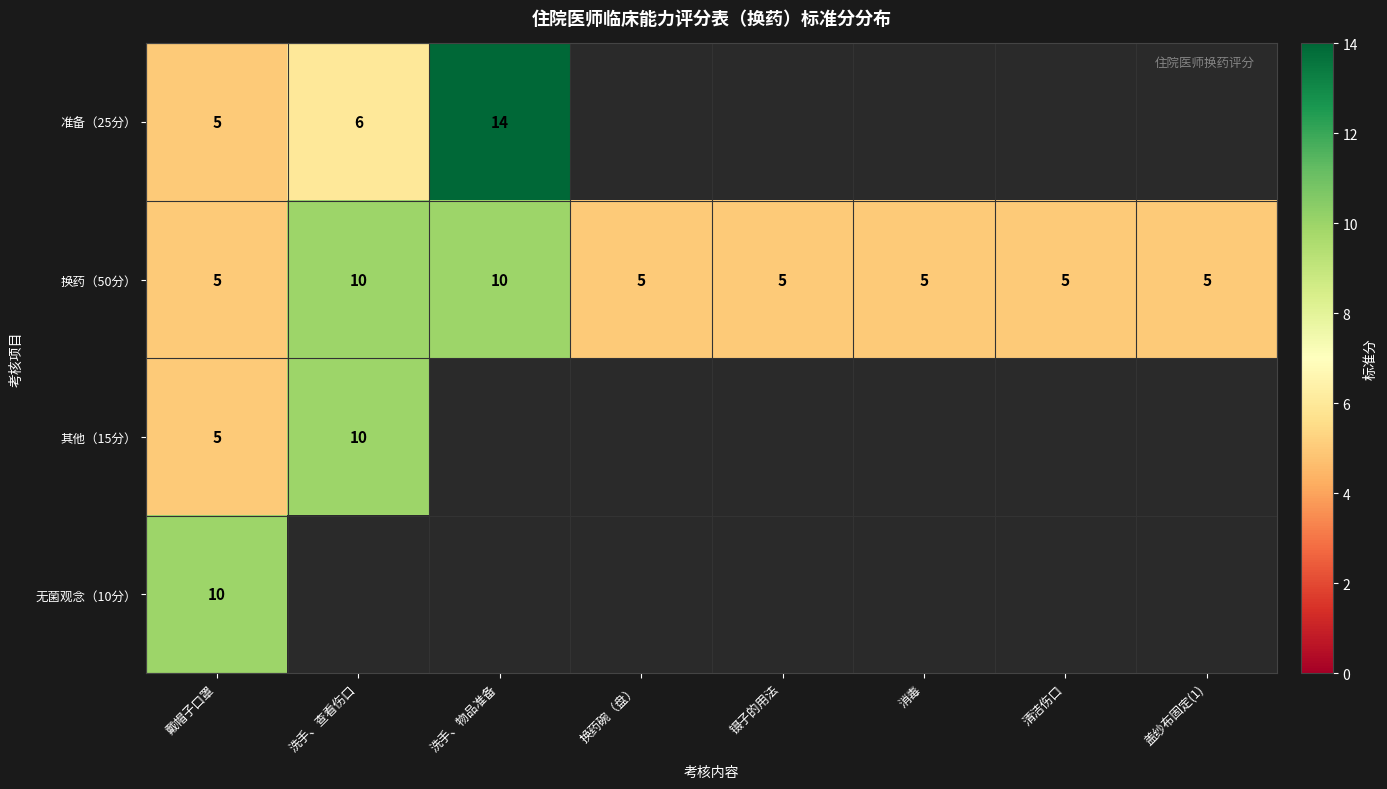

Read the 换药（50分） value at 清洁伤口.

5